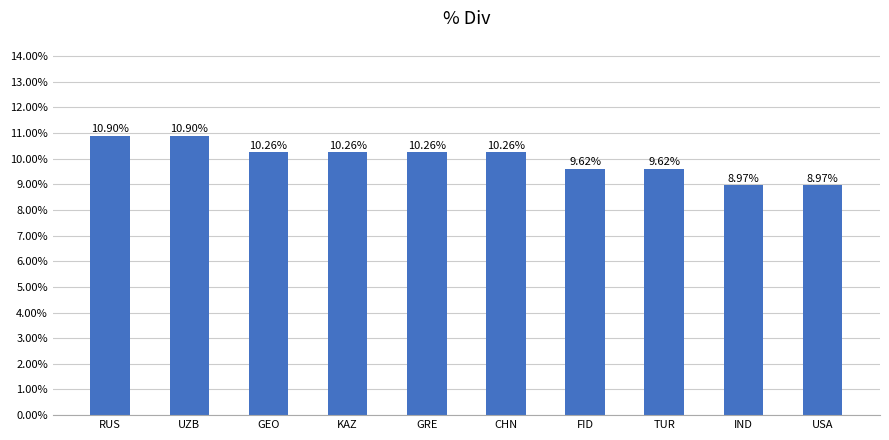

What is the value of the 6th bar from the left?

10.3